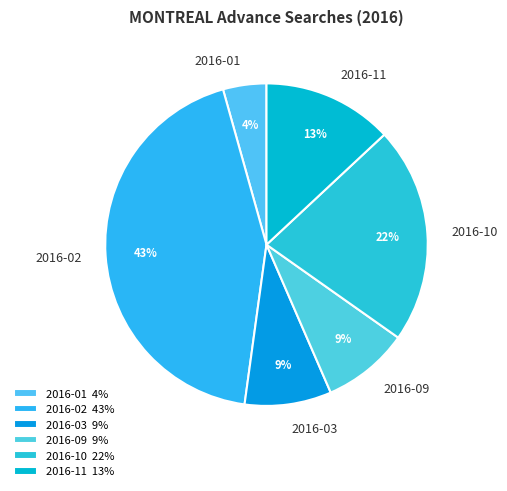

To the nearest percent, what is the average slice percentage?

17%